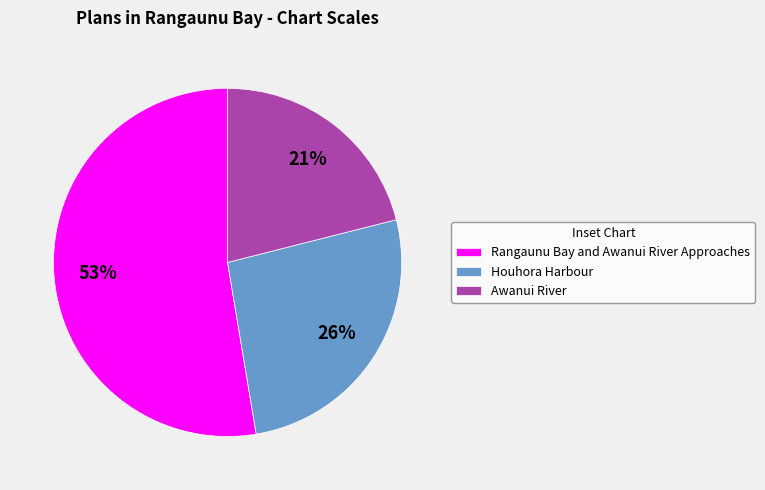

Which category has the smallest portion of the pie?

Awanui River